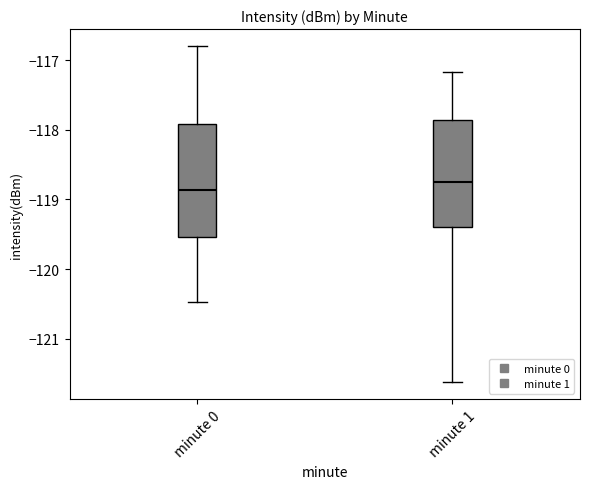

Reading left to right, transcribe this box plot: for each box, give where its median line is, the range the box spans, and where its two whiskers end, as read against the y-axis. The values are not printed on the chart, so give them approximately, as read against the axis.

minute 0: median -118.9, box -119.5 to -117.9, whiskers -120.5 to -116.8
minute 1: median -118.7, box -119.4 to -117.9, whiskers -121.6 to -117.2